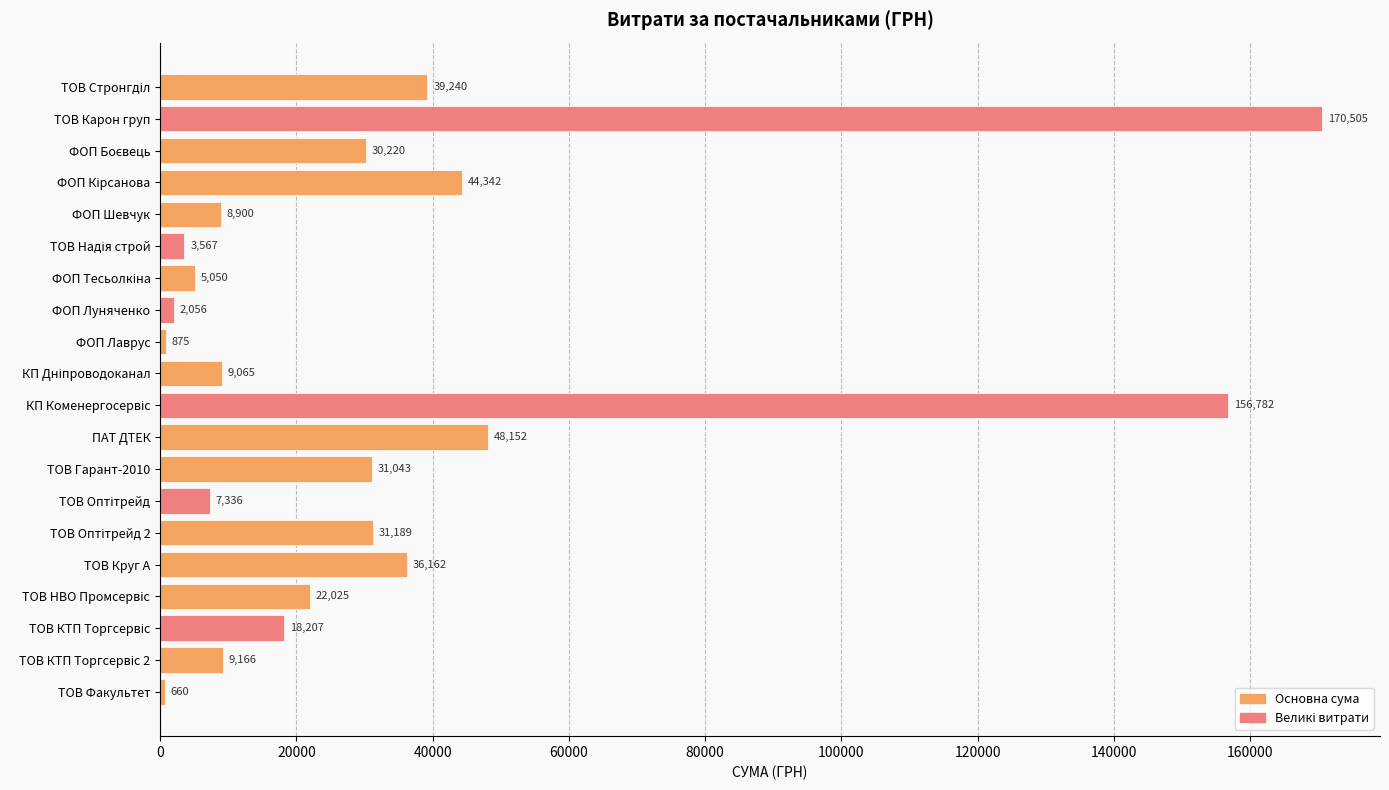

Is it true that the value at ПАТ ДТЕК is 81934.5?

False